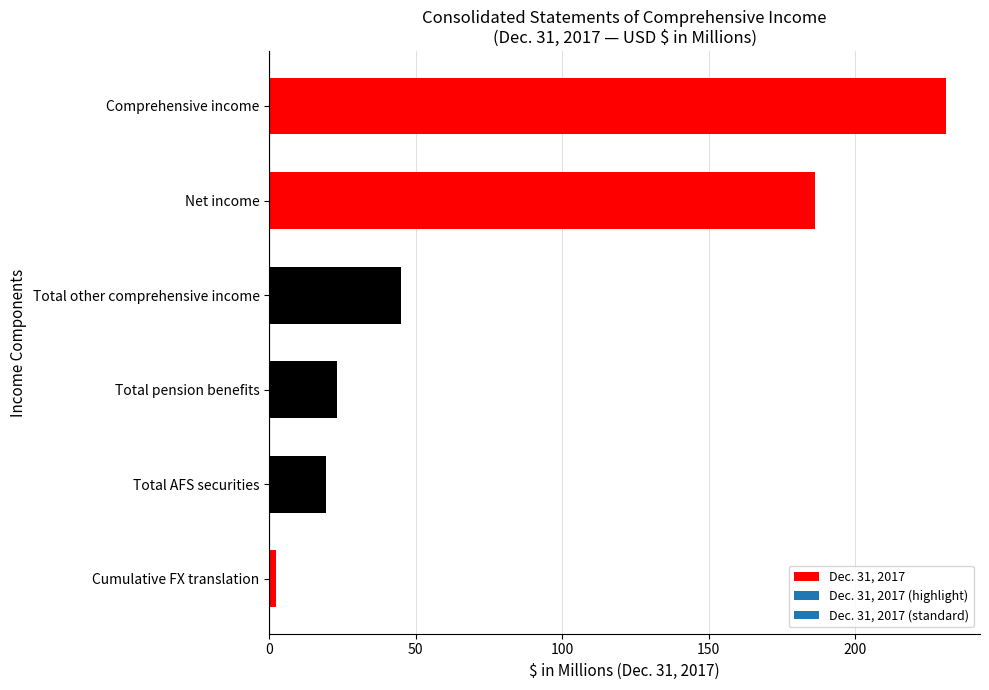

Where is the data nearest to the value 116?

Net income